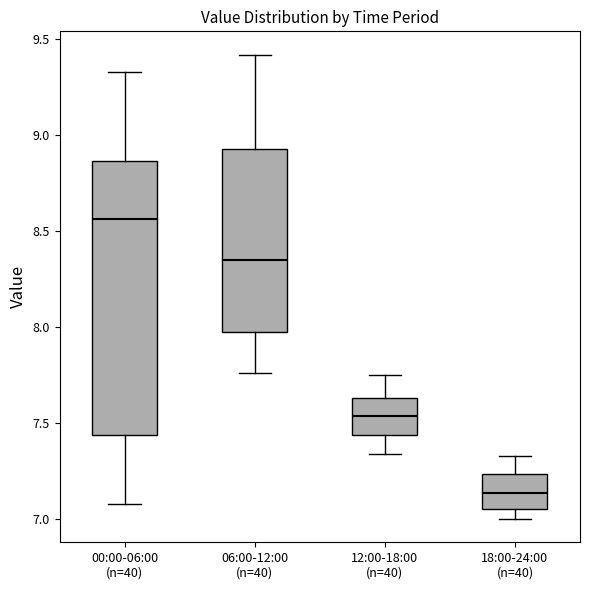

Comparing the boxes themselves (not the whiskers), which one is the tallest?

00:00-06:00 (n=40)